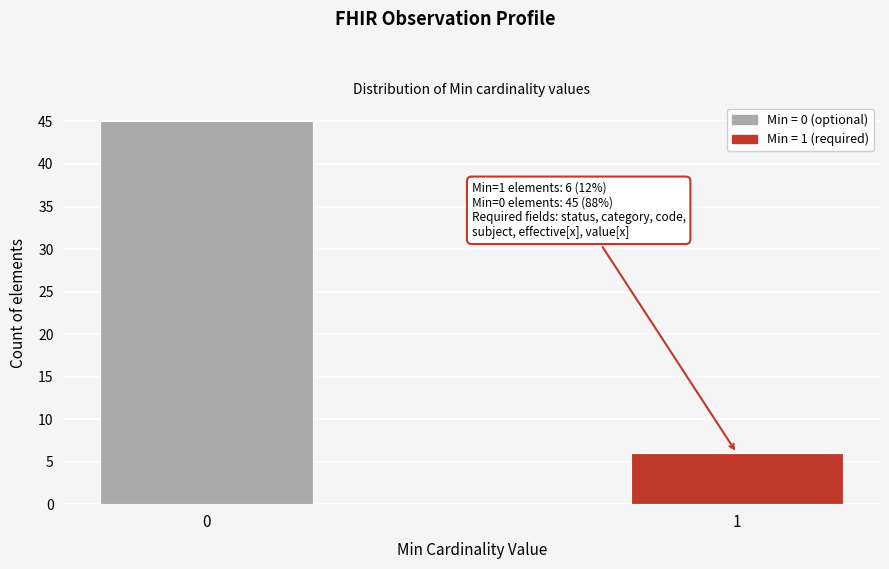

Reading left to right, extract all data points from this chart.

45	6